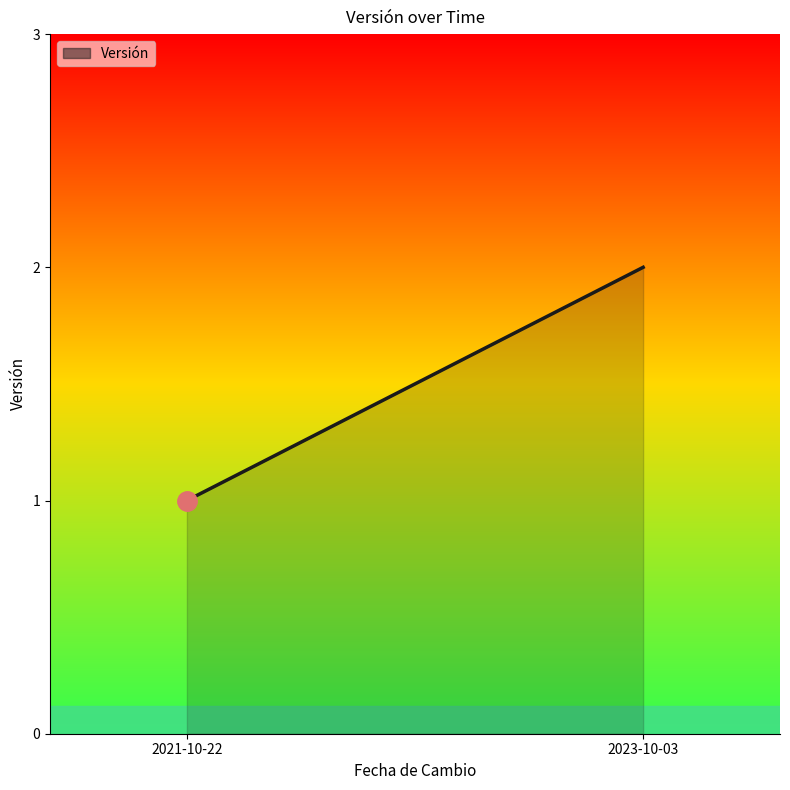

Reading left to right, extract all data points from this chart.

2021-10-22=1	2023-10-03=2